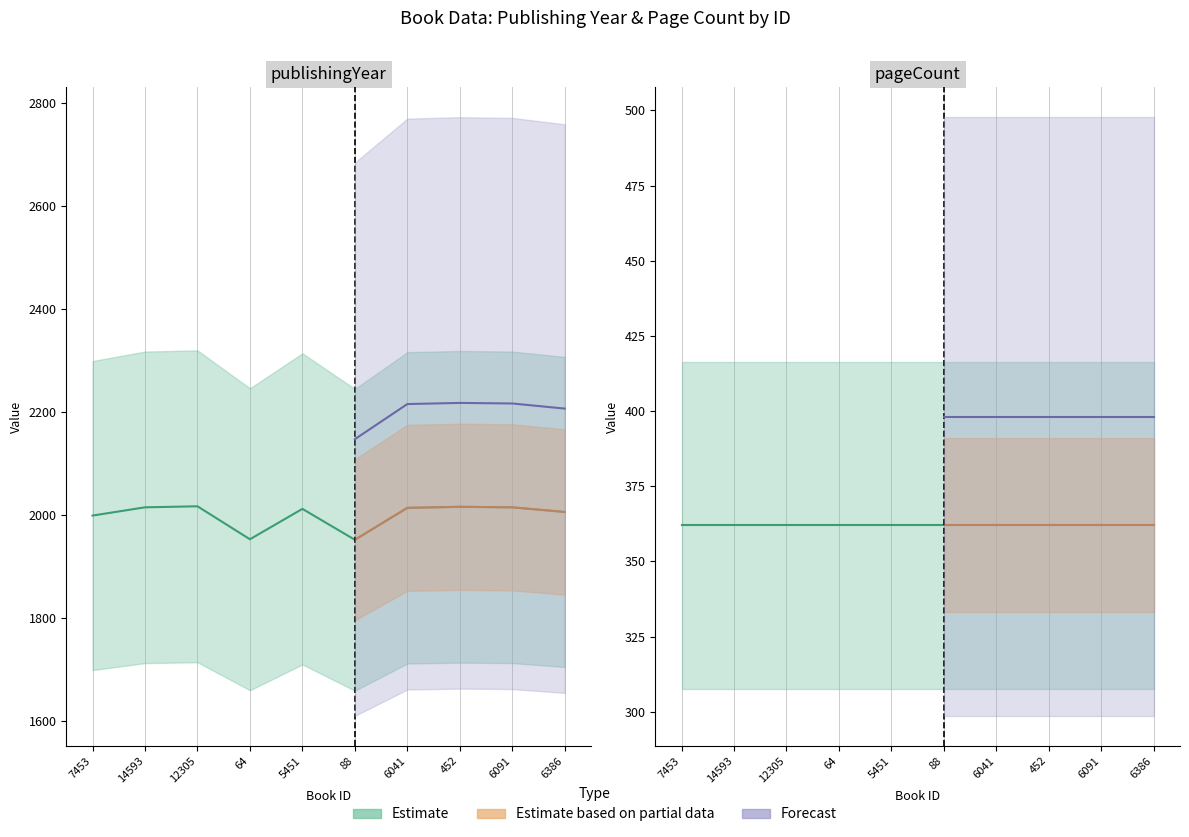

How many data points are less than 2014?

5